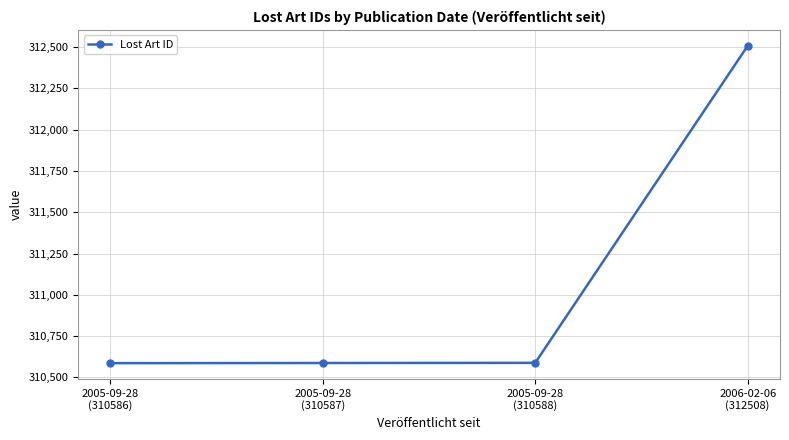

Which label corresponds to the largest value in the chart?

2006-02-06
(312508)